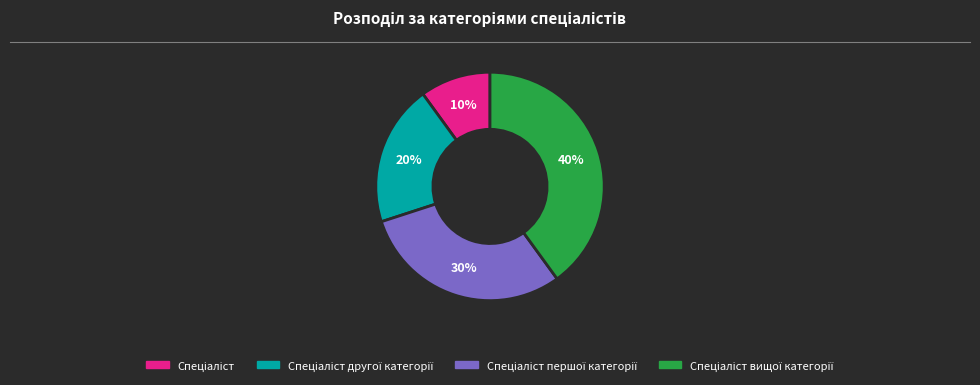

Count the number of slices in the pie.

4